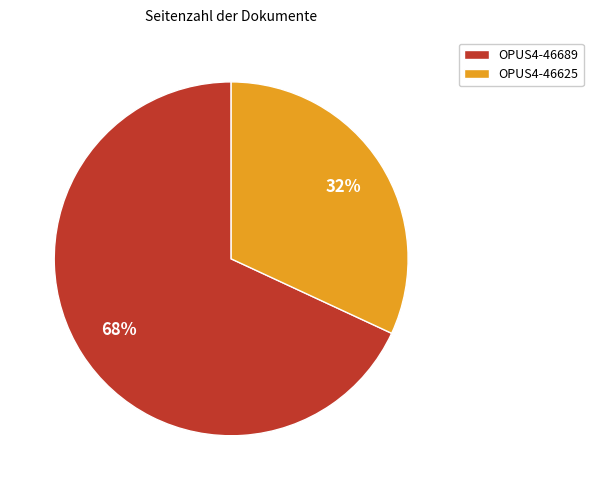

To the nearest percent, what is the difference between the OPUS4-46689 and OPUS4-46625 slice percentages?

36%